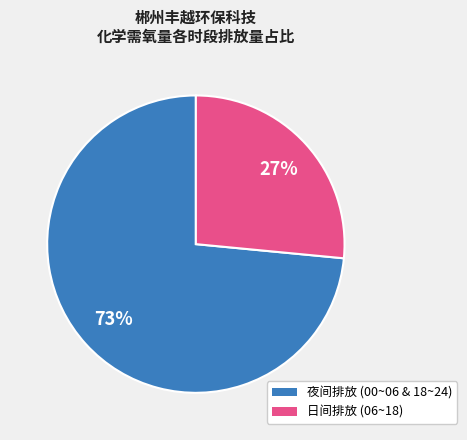

To the nearest percent, what is the average slice percentage?

50%